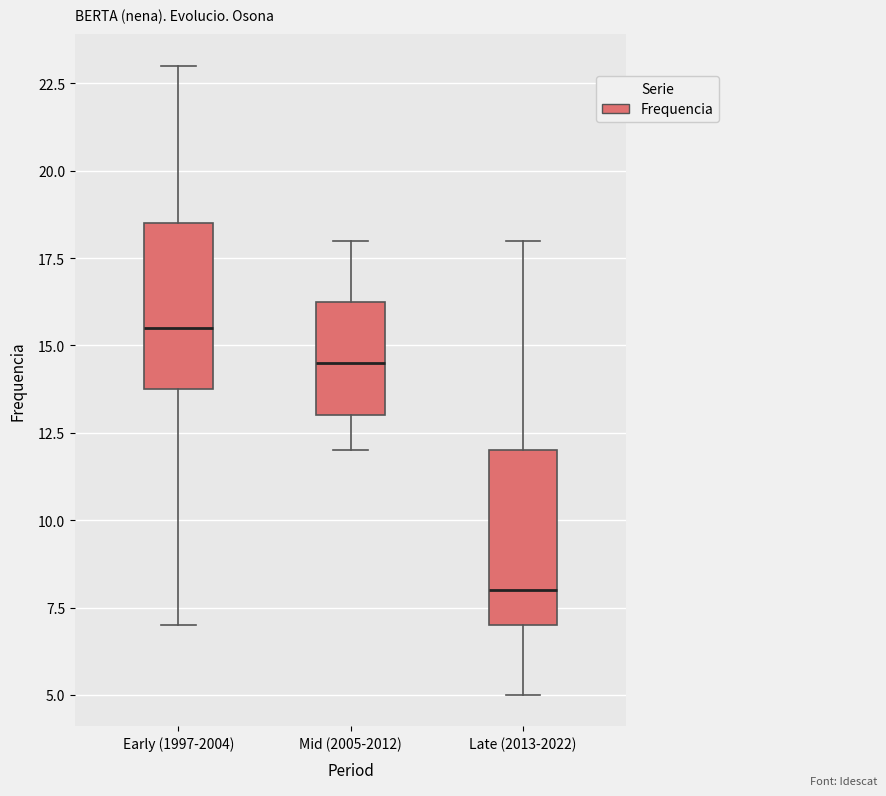

Reading left to right, transcribe this box plot: for each box, give where its median line is, the range the box spans, and where its two whiskers end, as read against the y-axis. The values are not printed on the chart, so give them approximately, as read against the axis.

Early (1997-2004): median 15.5, box 14.0 to 18.5, whiskers 7.0 to 23.0
Mid (2005-2012): median 14.5, box 13.0 to 16.5, whiskers 12.0 to 18.0
Late (2013-2022): median 8.0, box 7.0 to 12.0, whiskers 5.0 to 18.0